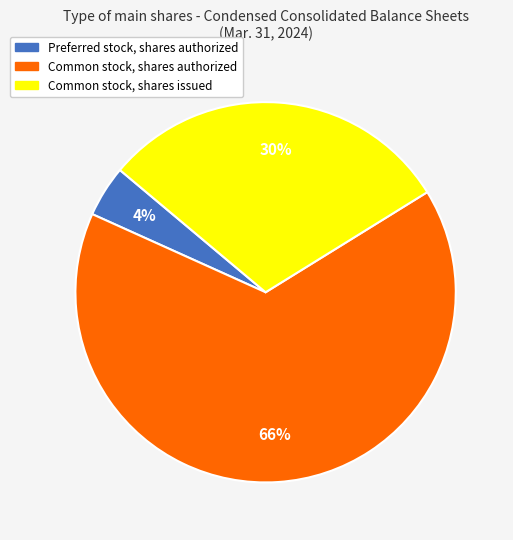

Which slice represents more than half of the pie?

Common stock, shares authorized